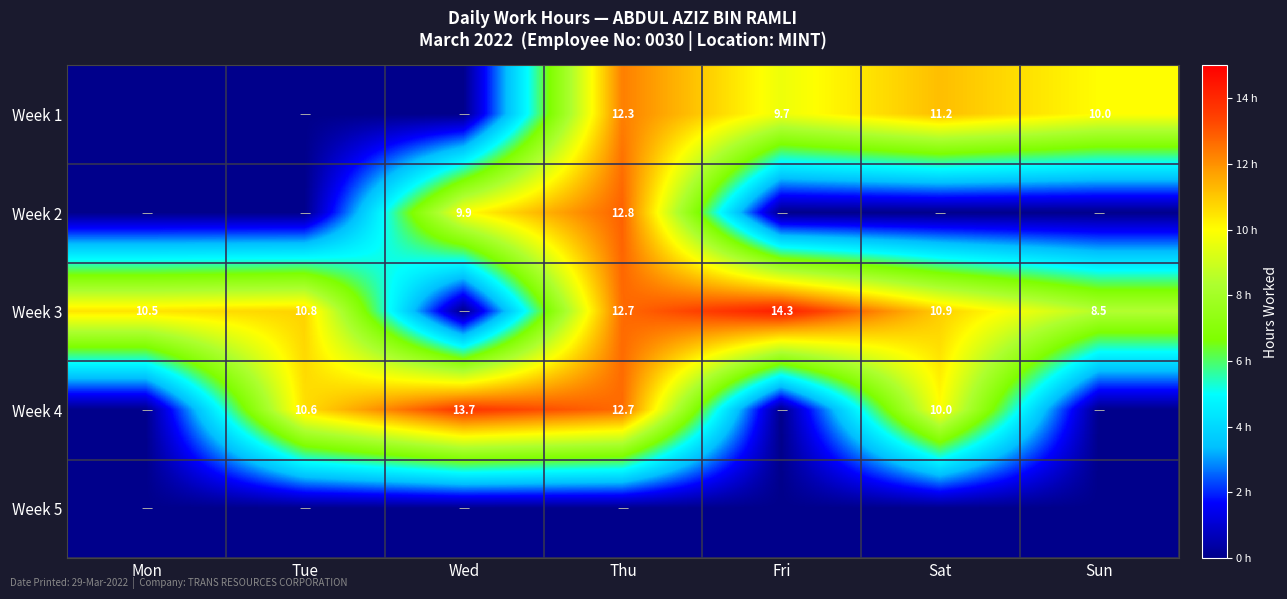

Is it true that Week 1 equals 7.0 at Sat?

False